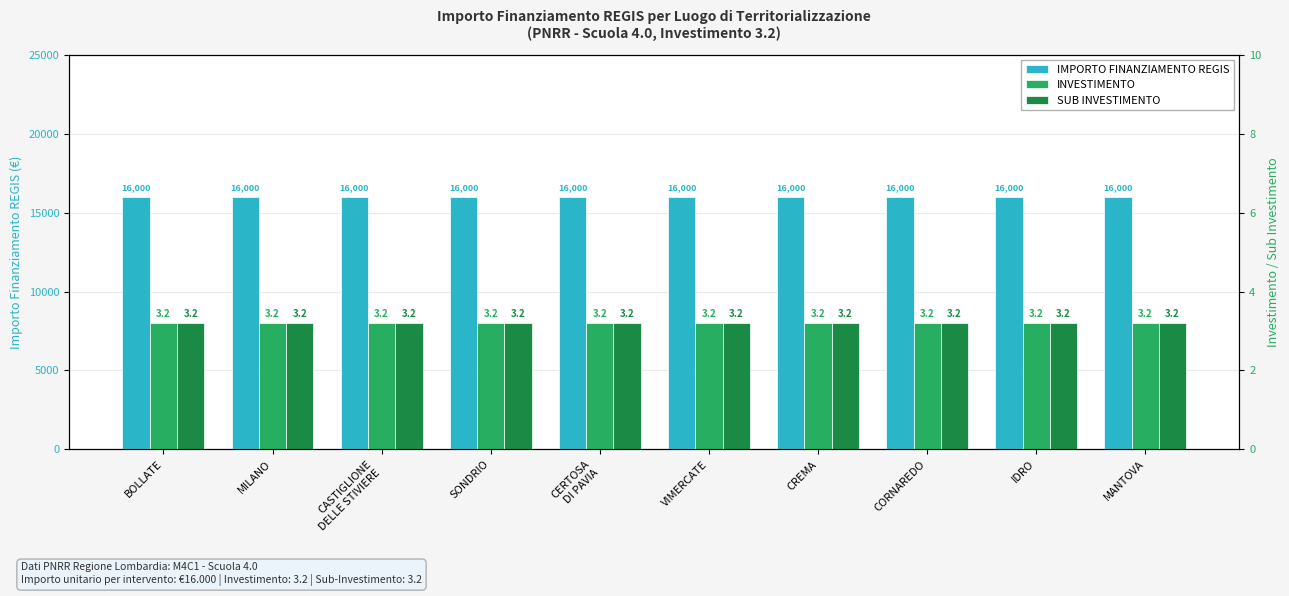

True or false: IMPORTO FINANZIAMENTO REGIS has a value of 21482.8 at CASTIGLIONE
DELLE STIVIERE.

False